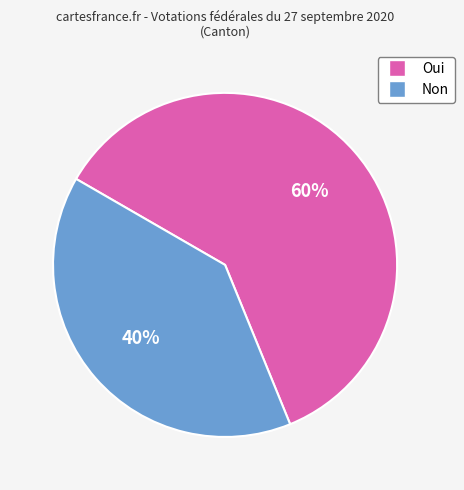

Rank the categories by value from highest to lowest.

Oui, Non